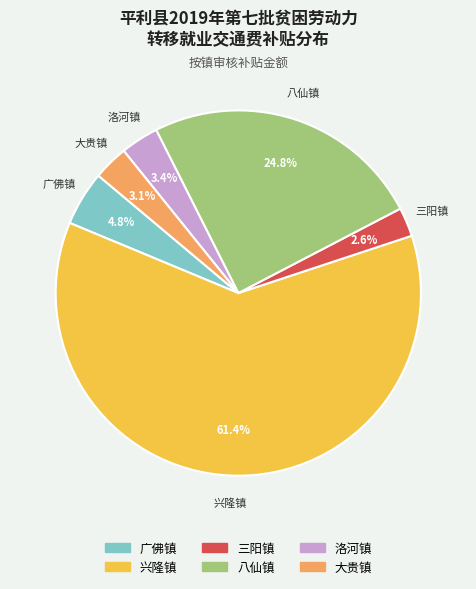

Between 兴隆镇 and 洛河镇, which is larger?

兴隆镇